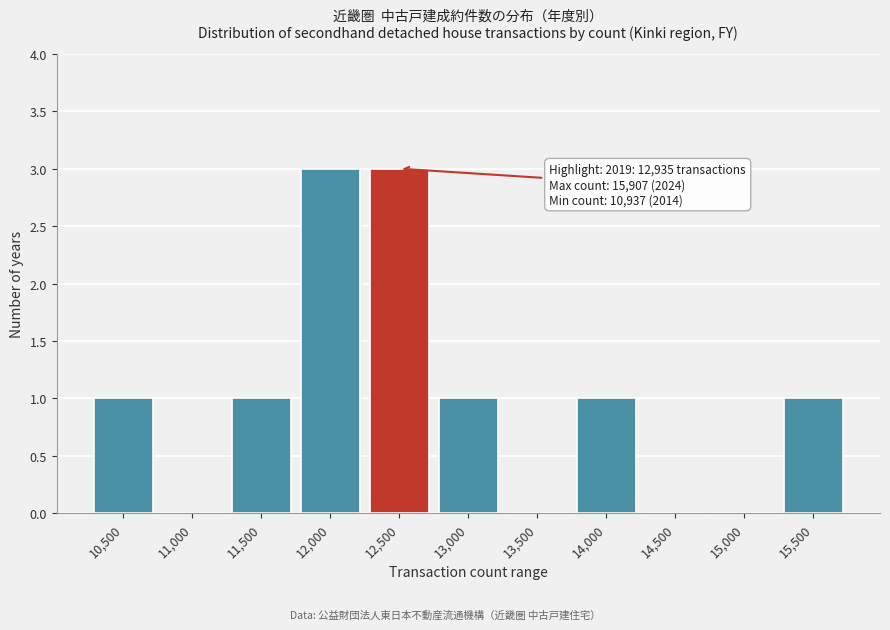

Reading right to left, extract all data points from this chart.

15,500=1	15,000=0	14,500=0	14,000=1	13,500=0	13,000=1	12,500=3	12,000=3	11,500=1	11,000=0	10,500=1